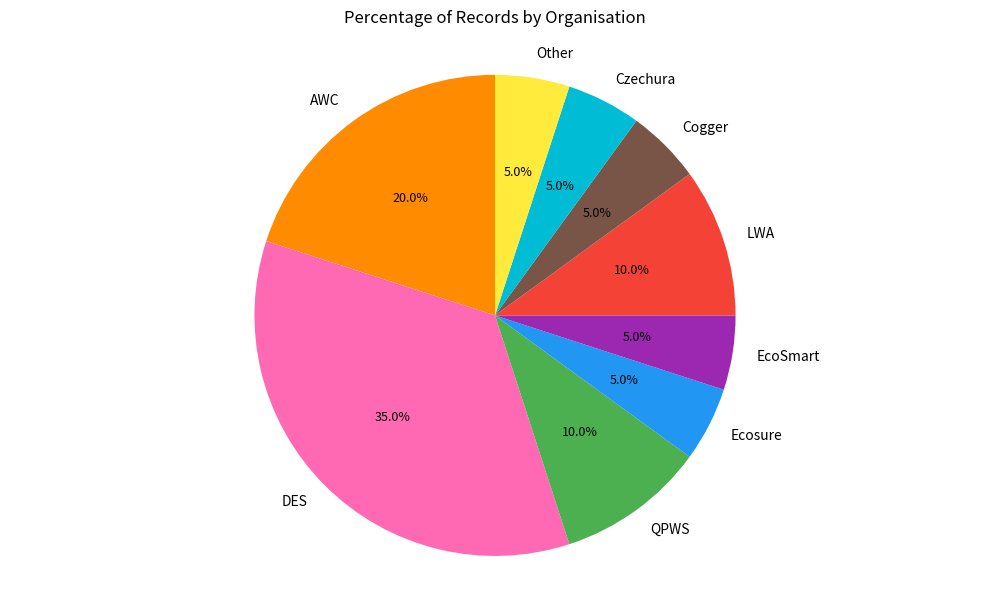

Which category has the biggest portion of the pie?

DES